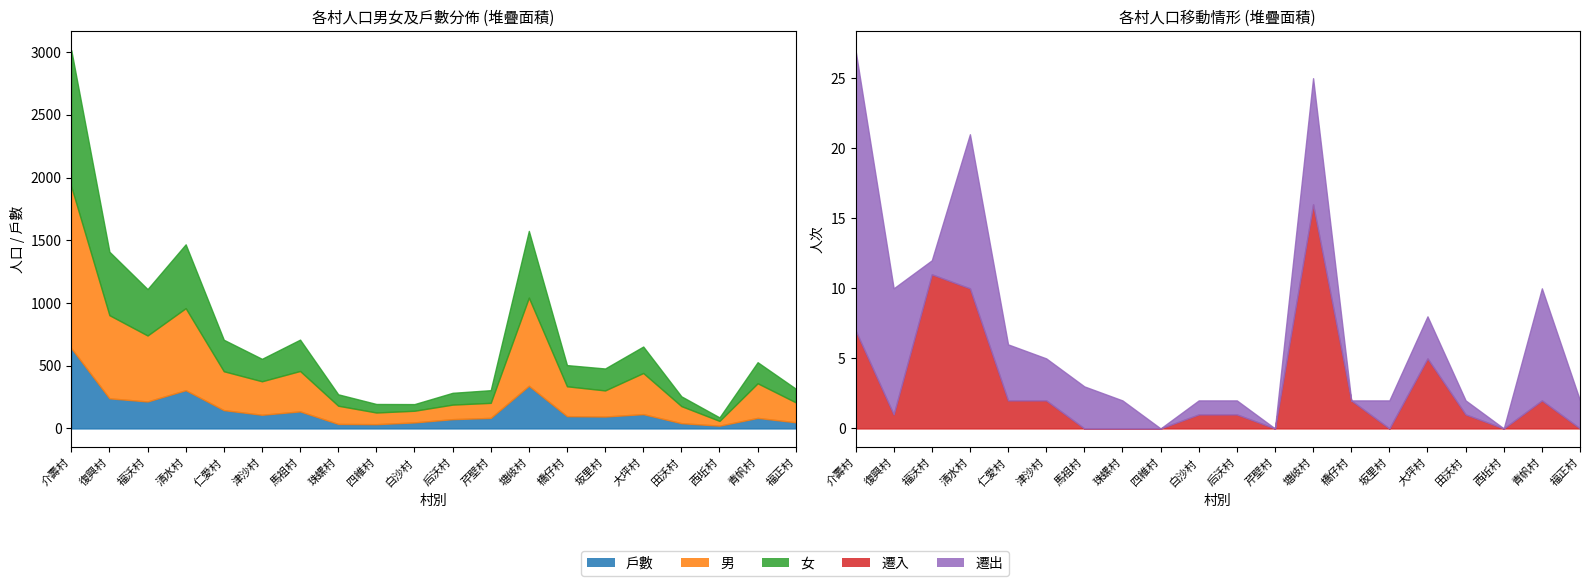

How many data points in 遷入 are above 1?

9